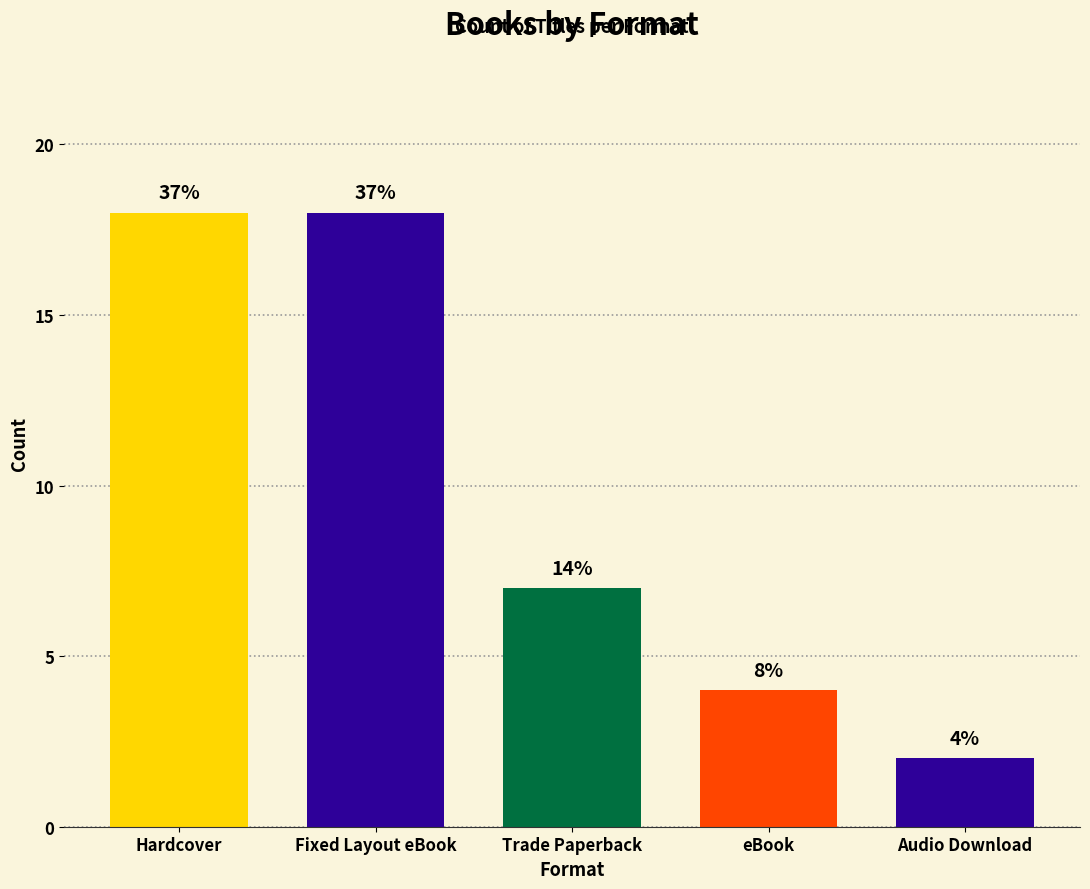

Are the bars grouped side by side (vs. stacked)?

No